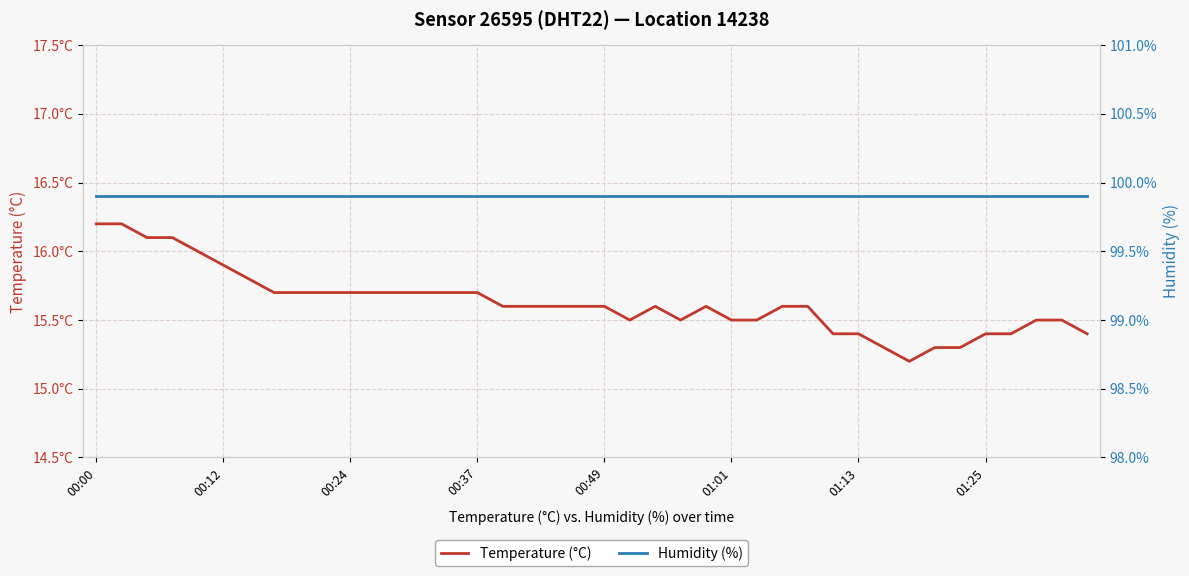

What is the total value across all series at 32?

115.1